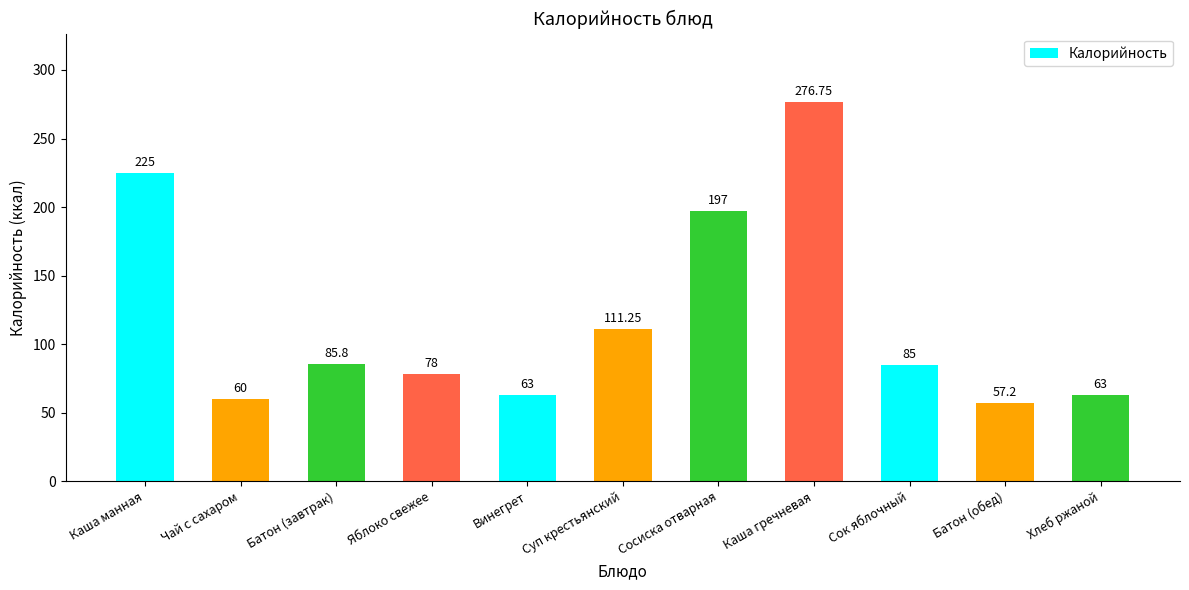

What is the value of the 10th bar from the left?

57.2